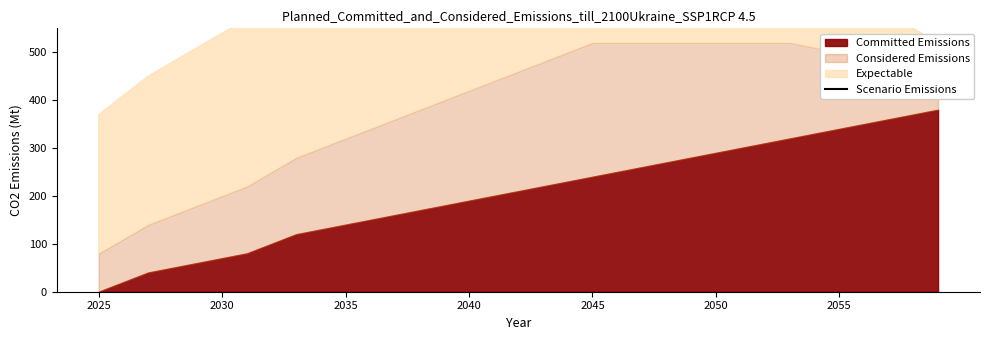

How many lines are shown in the chart?

1